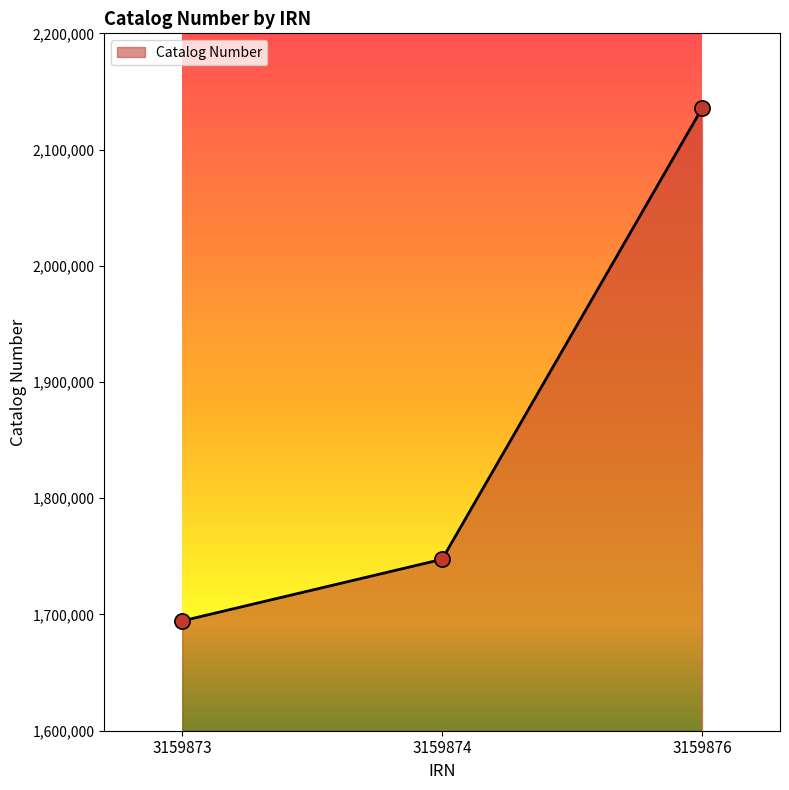

Approximately how many times larger is the value at 3159876 compared to 3159873?

1.3